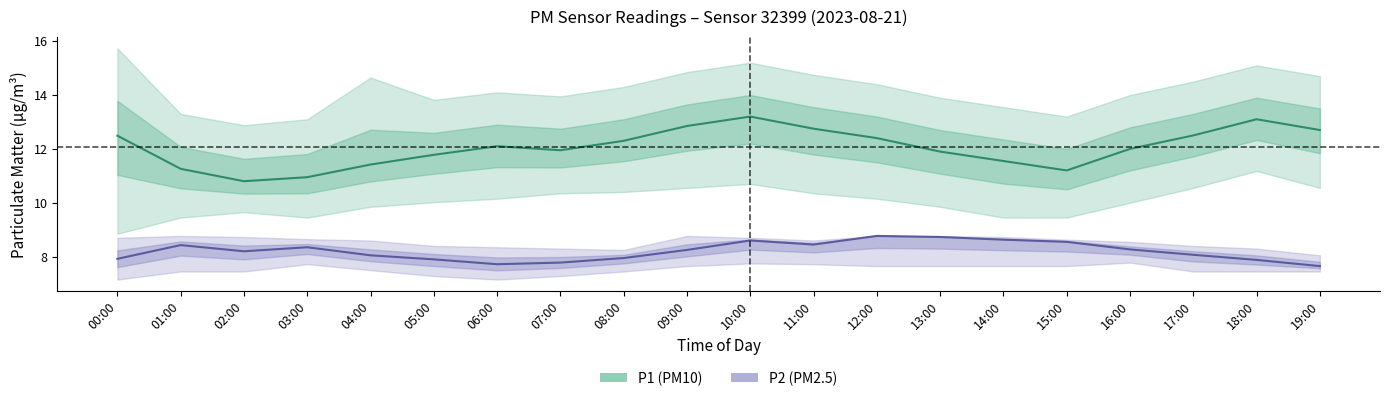

At which label does P2 first exceed 8?

01:00